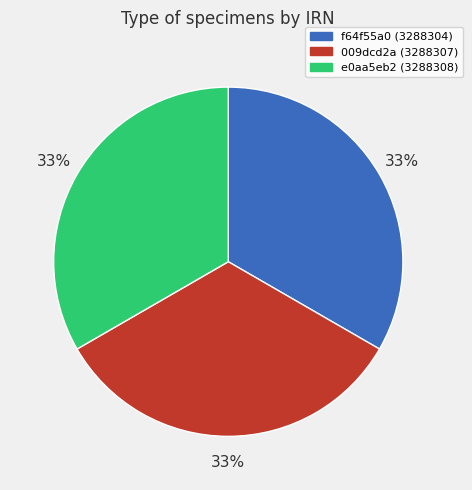

Is the sum of e0aa5eb2 (3288308) and f64f55a0 (3288304) greater than half?

Yes